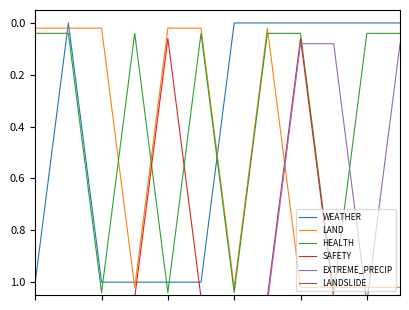

True or false: EXTREME_PRECIP has more than 0 interior local peaks.

True